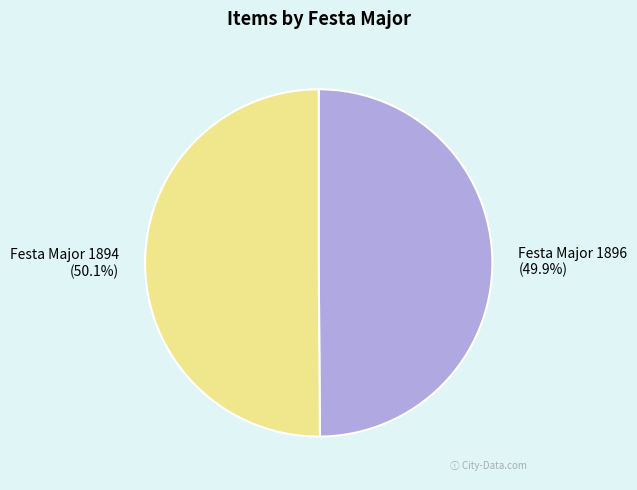

To the nearest percent, what is the combined percentage of Festa Major 1894 and Festa Major 1896?

100%